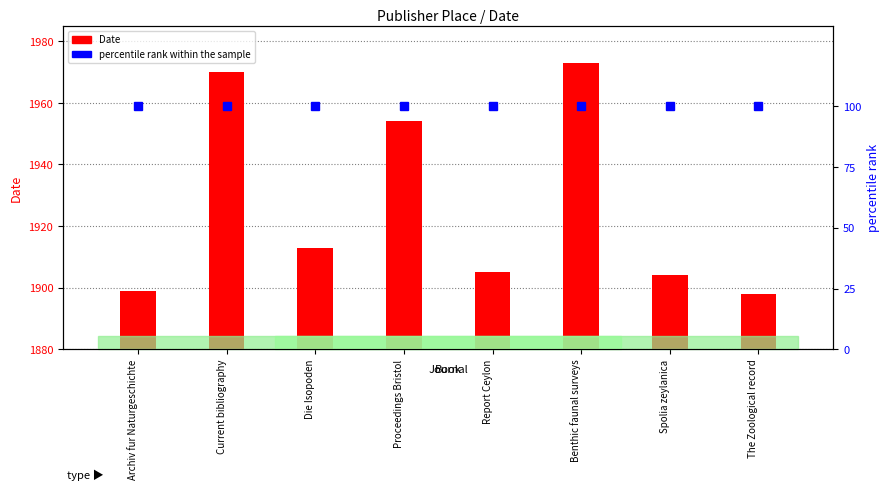

At which category is the sum across all series the highest?

Benthic faunal surveys